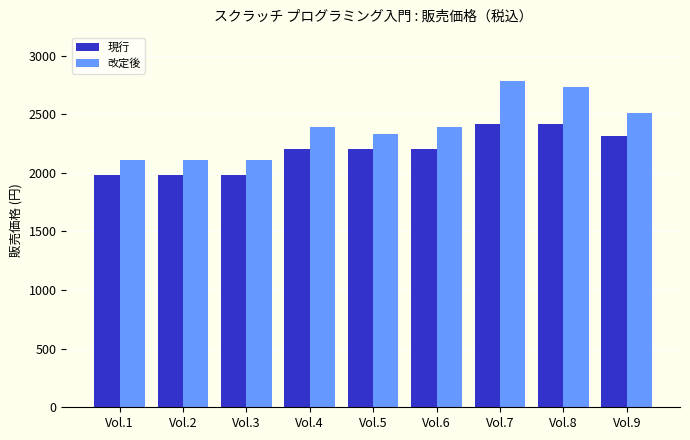

What is the smallest value displayed?

1980